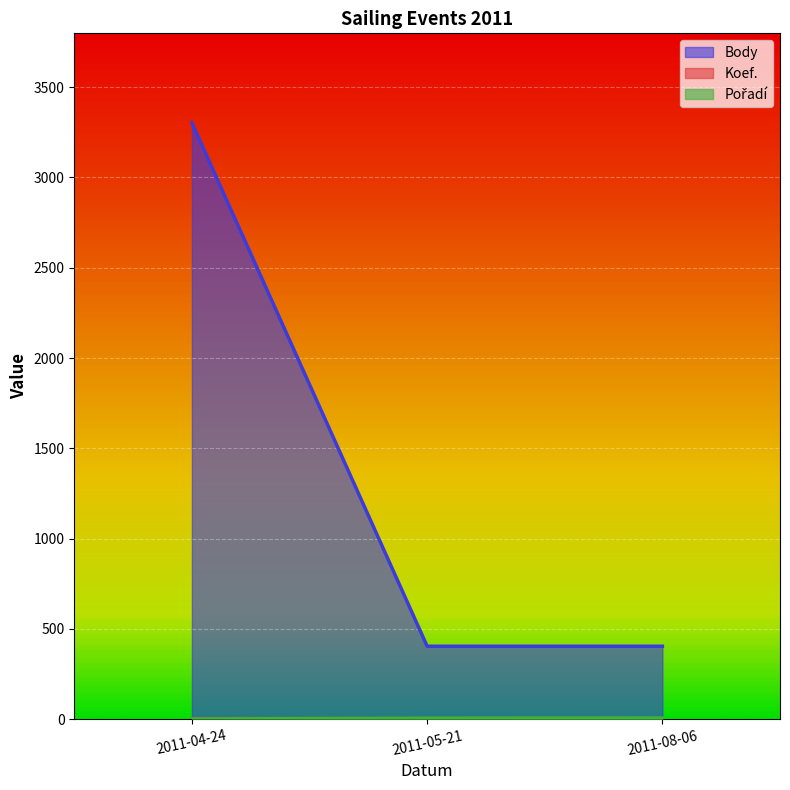

What are all the series names shown in the legend?

Body, Koef., Pořadí